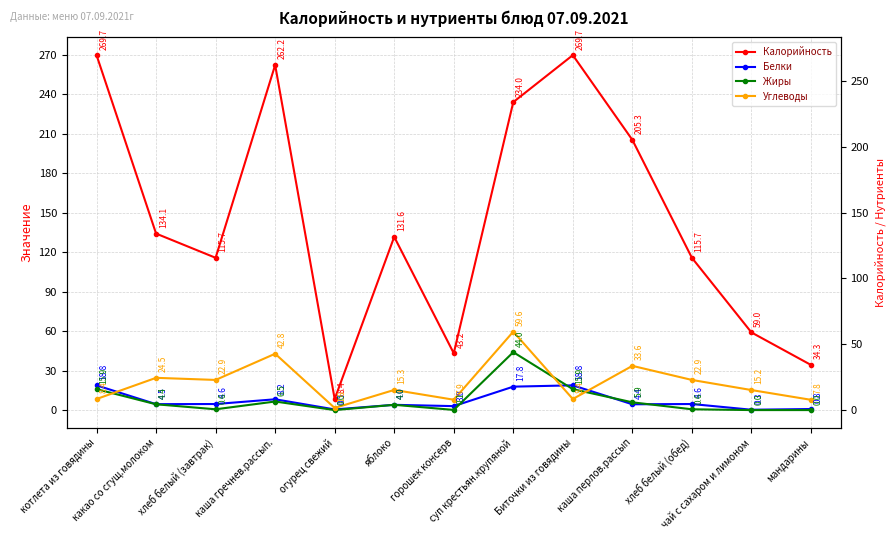

Does the chart have visible grid lines?

Yes